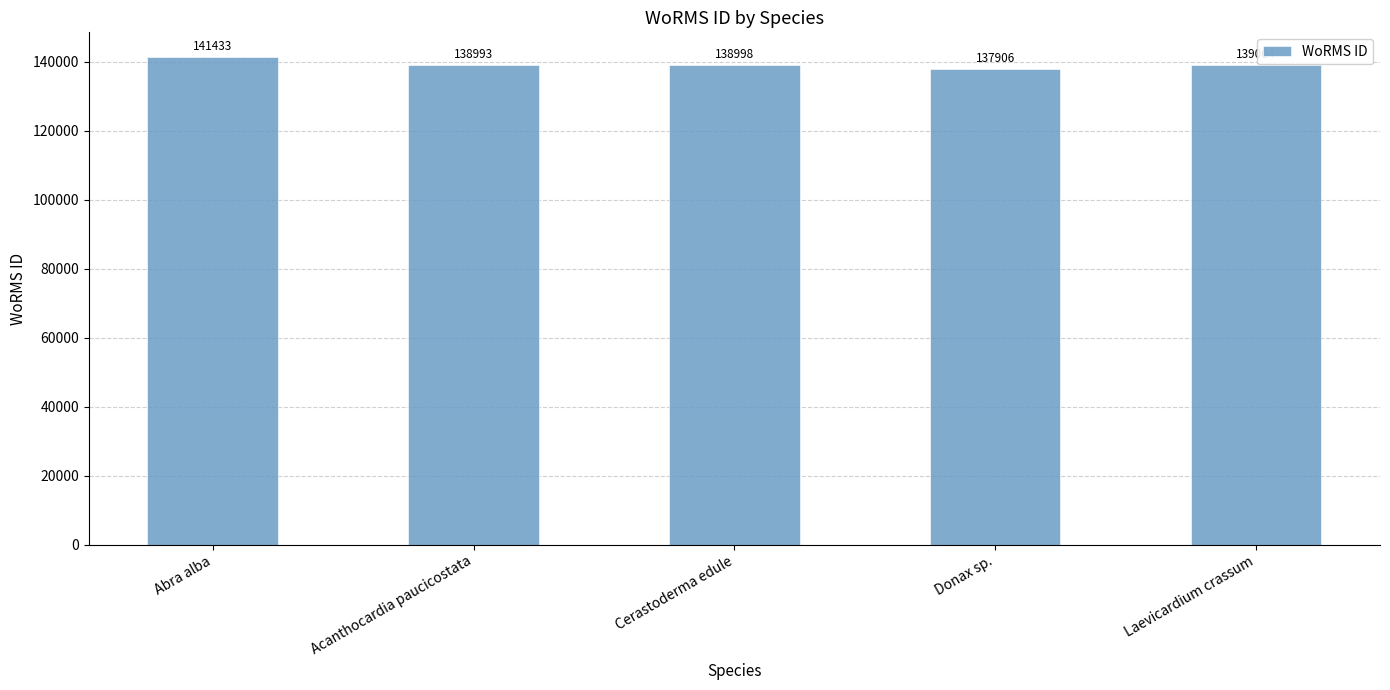

What is the average value?

139267